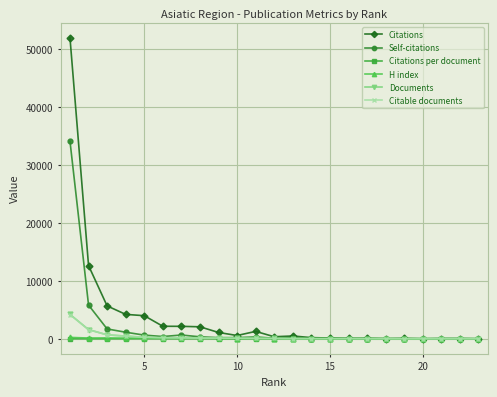

Which series has the largest range (max minus min)?

Citations